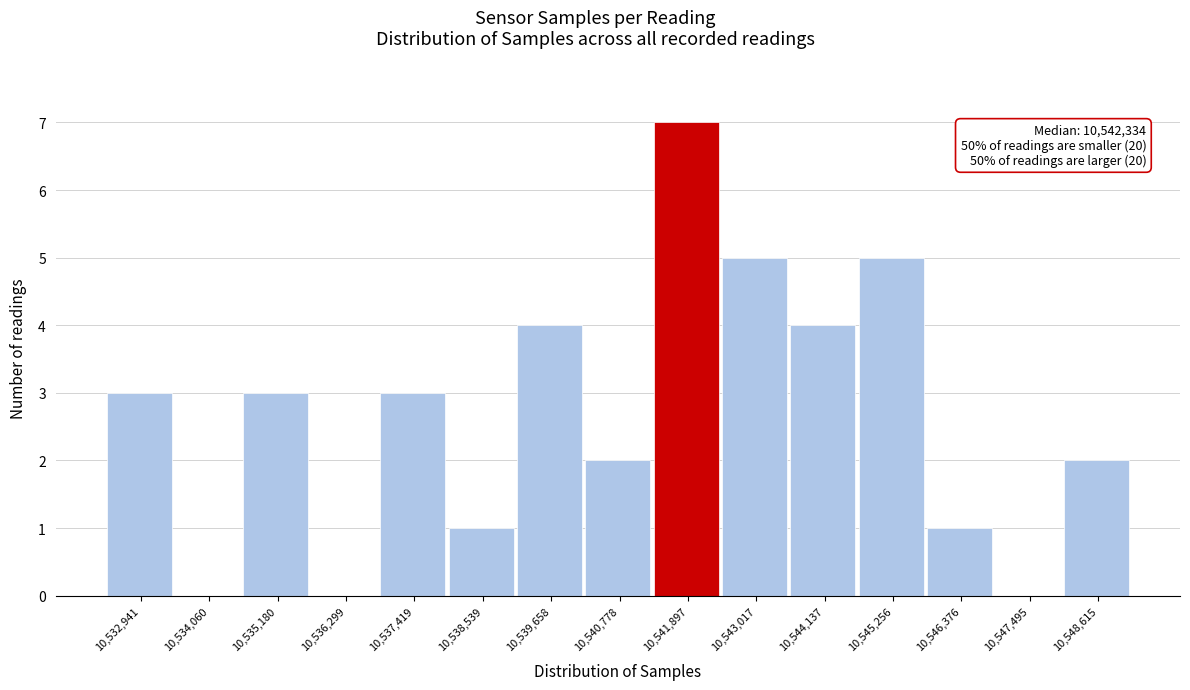

Reading right to left, what are all the values shown in this chart?

10,548,615=2	10,547,495=0	10,546,376=1	10,545,256=5	10,544,137=4	10,543,017=5	10,541,897=7	10,540,778=2	10,539,658=4	10,538,539=1	10,537,419=3	10,536,299=0	10,535,180=3	10,534,060=0	10,532,941=3